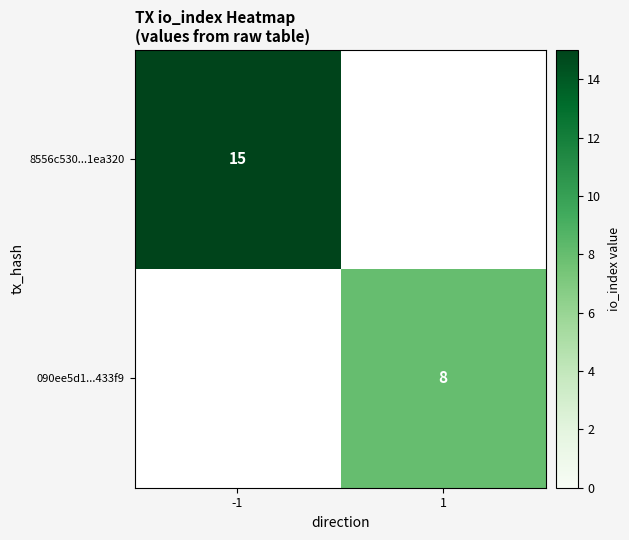

The value of 090ee5d1...433f9 at 1 is 8. True or false?

True